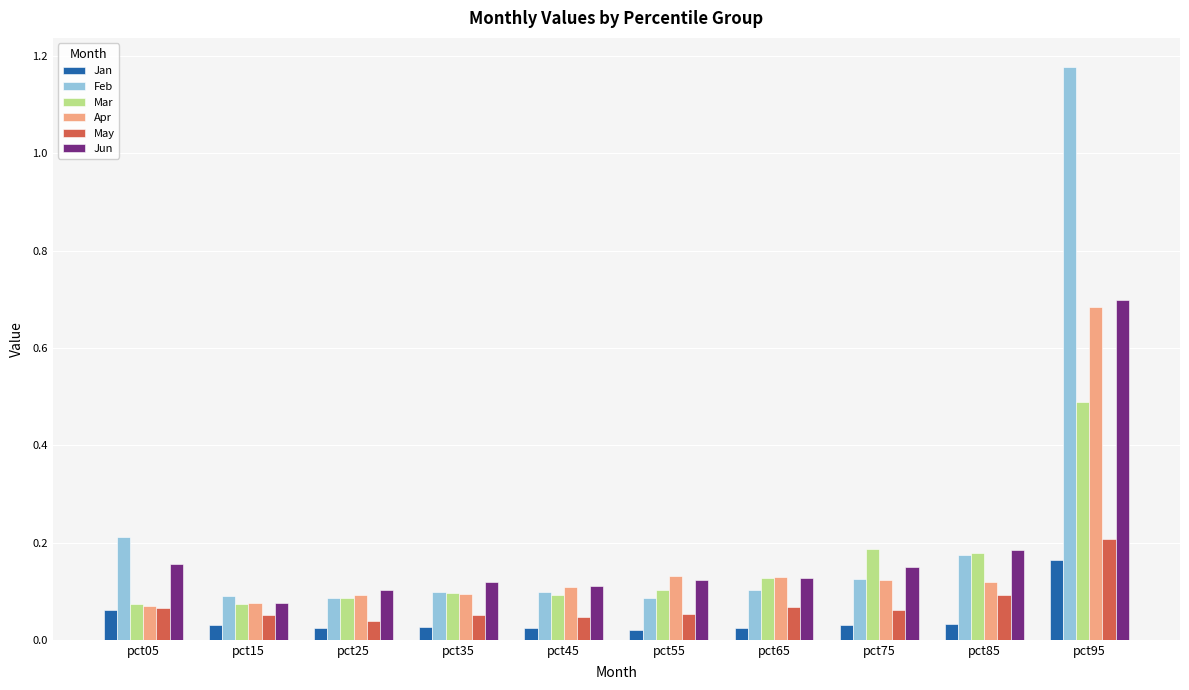

Is it true that Feb equals 0.2 at pct05?

True